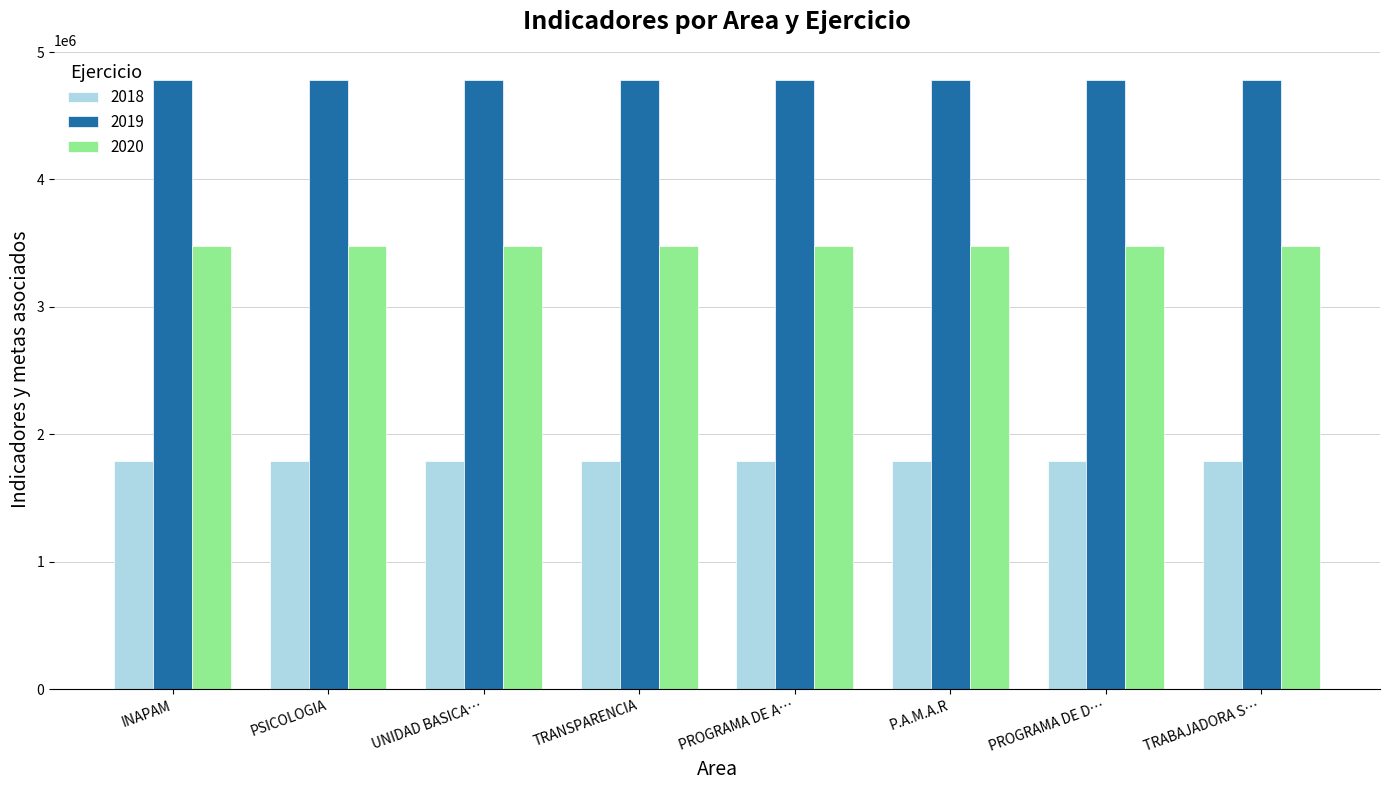

Which series has the largest total across all categories?

2019